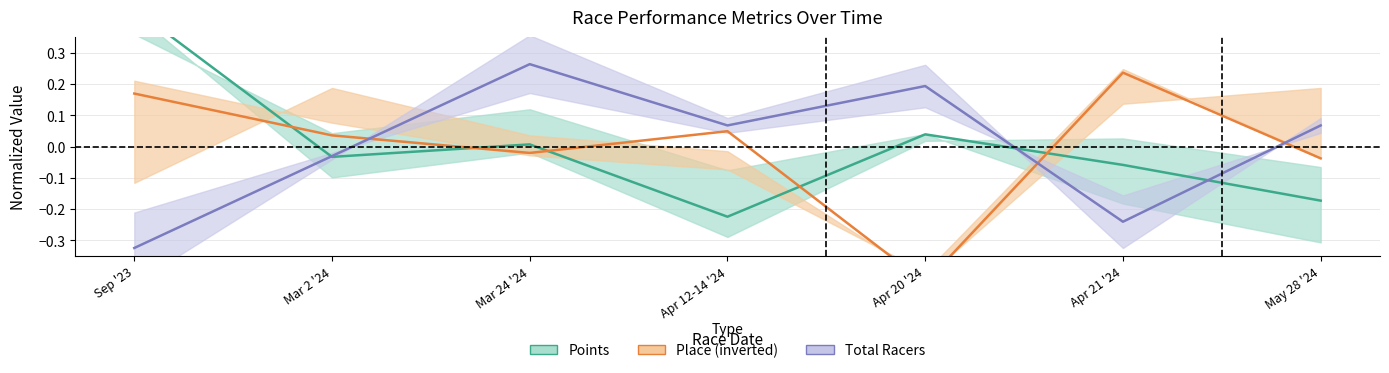

What is the value of the Points (mean) point at the 1st from the left?

0.4